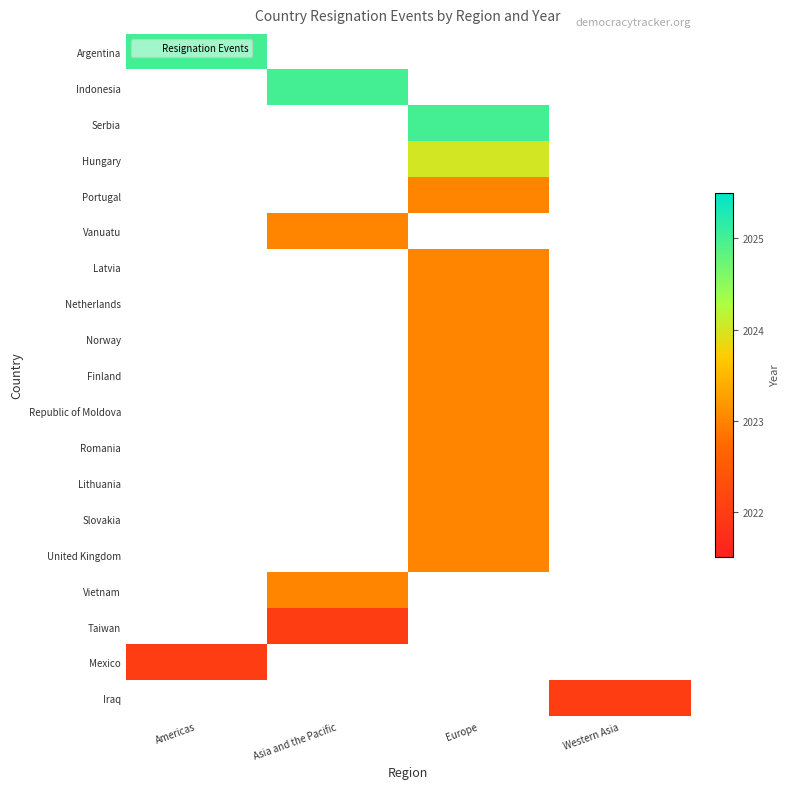

Which label corresponds to the smallest value in the chart?

Asia and the Pacific